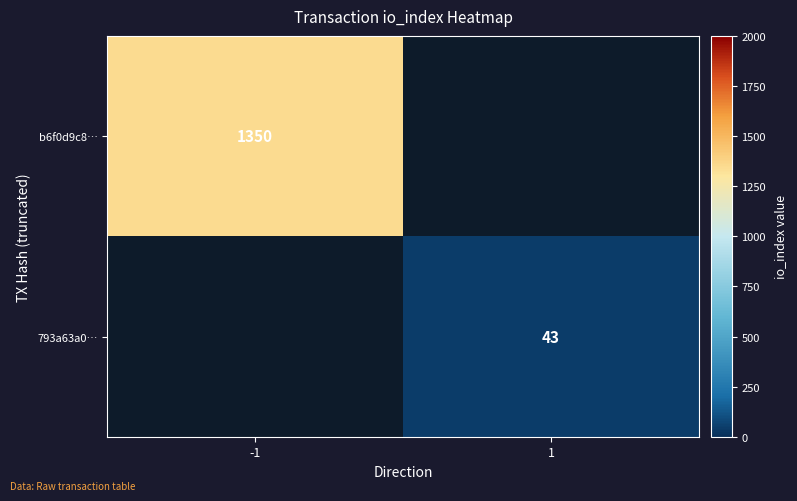

Is it true that b6f0d9c8… equals 428 at -1?

False